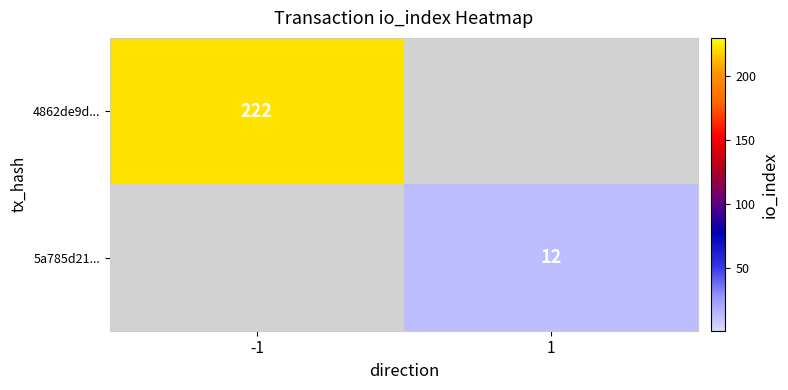

The value of 4862de9d... at -1 is 351. True or false?

False